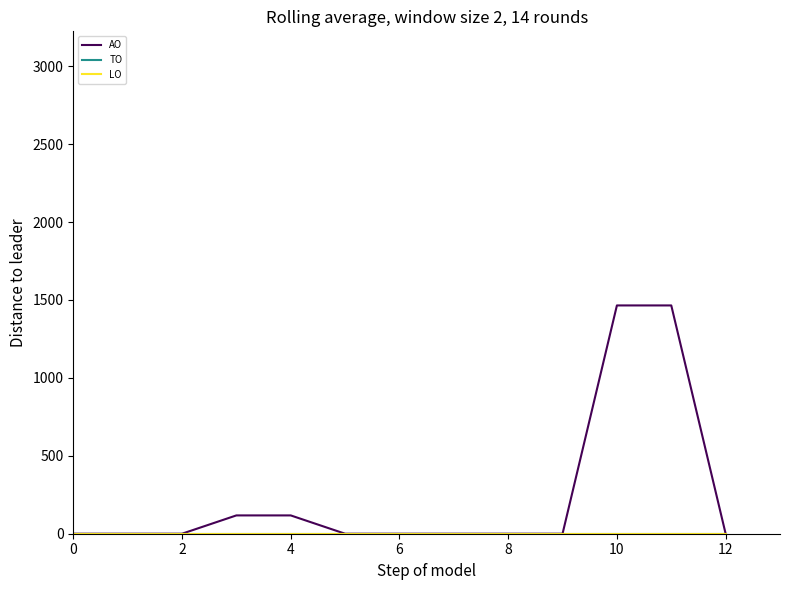

True or false: AO has more than 0 points higher than both neighbors.

False